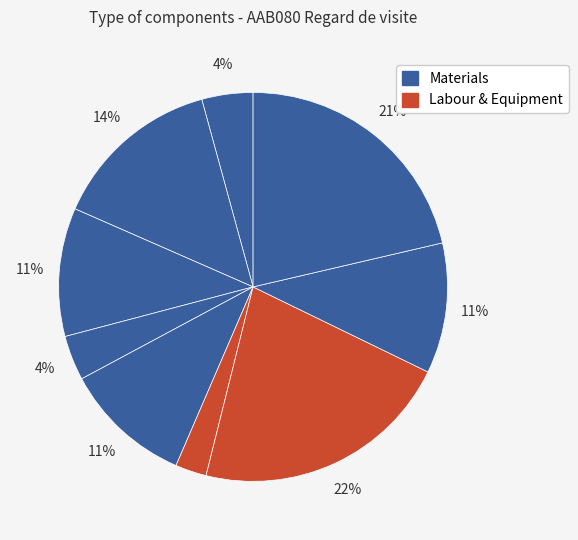

Count the number of slices in the pie.

9